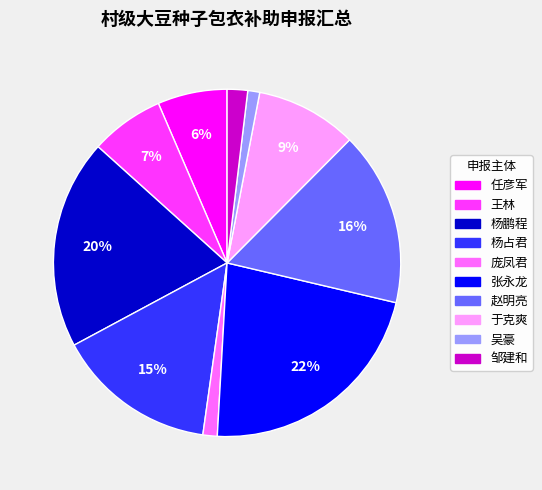

The 任彦军 slice represents 6% of the pie. True or false?

True